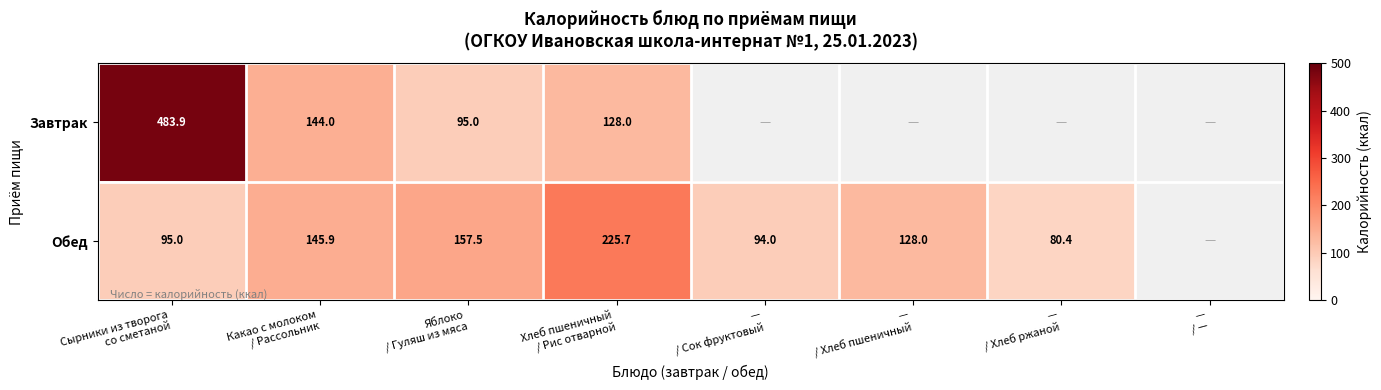

What is the spread (max minus min) of values at Какао с молоком
/ Рассольник?

1.9